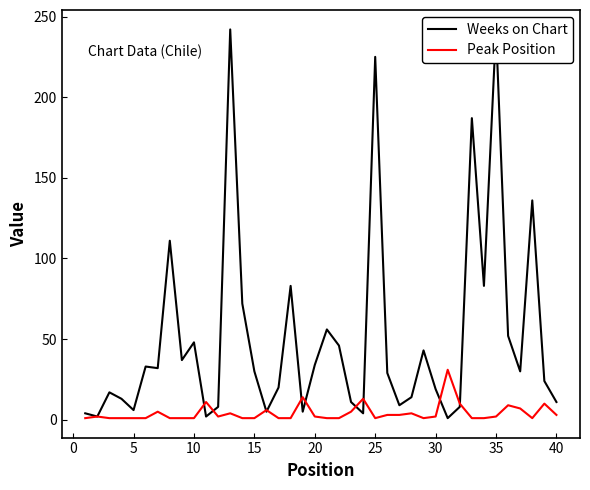

What are all the series names shown in the legend?

Weeks on Chart, Peak Position